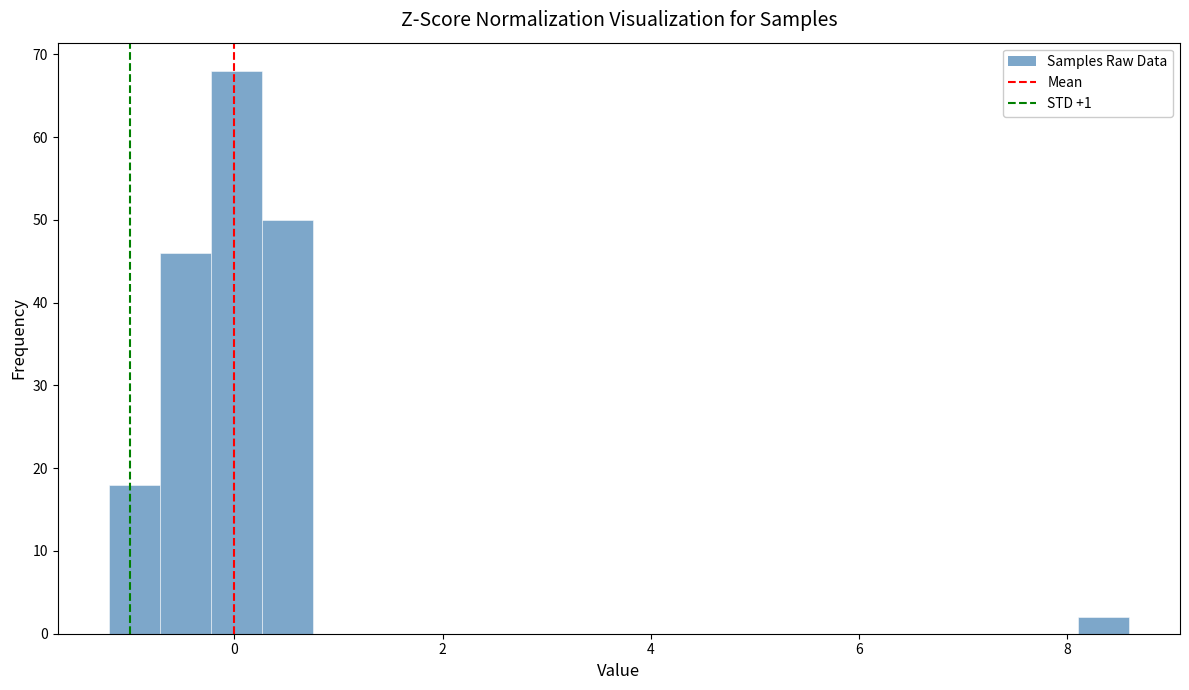

Around what value on the x-axis is the tallest bar? Give the approximate position of its centre, as read against the axis.

0.0